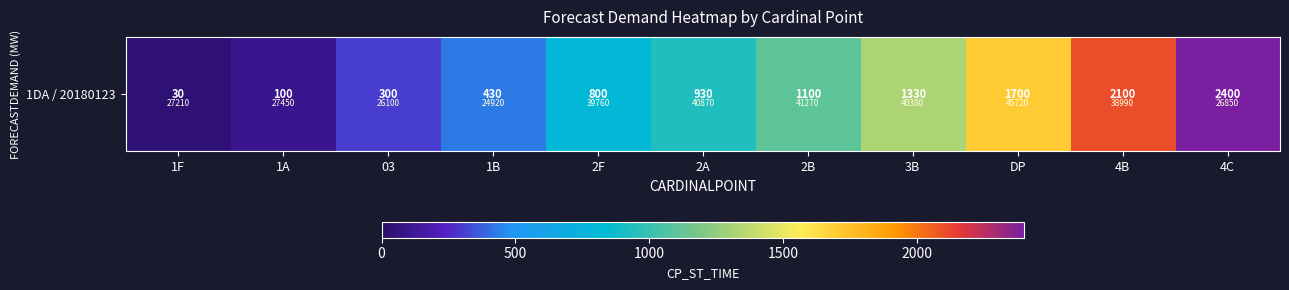

Reading right to left, what are all the values shown in this chart?

4C=2400	4B=2100	DP=1700	3B=1330	2B=1100	2A=930	2F=800	1B=430	03=300	1A=100	1F=30